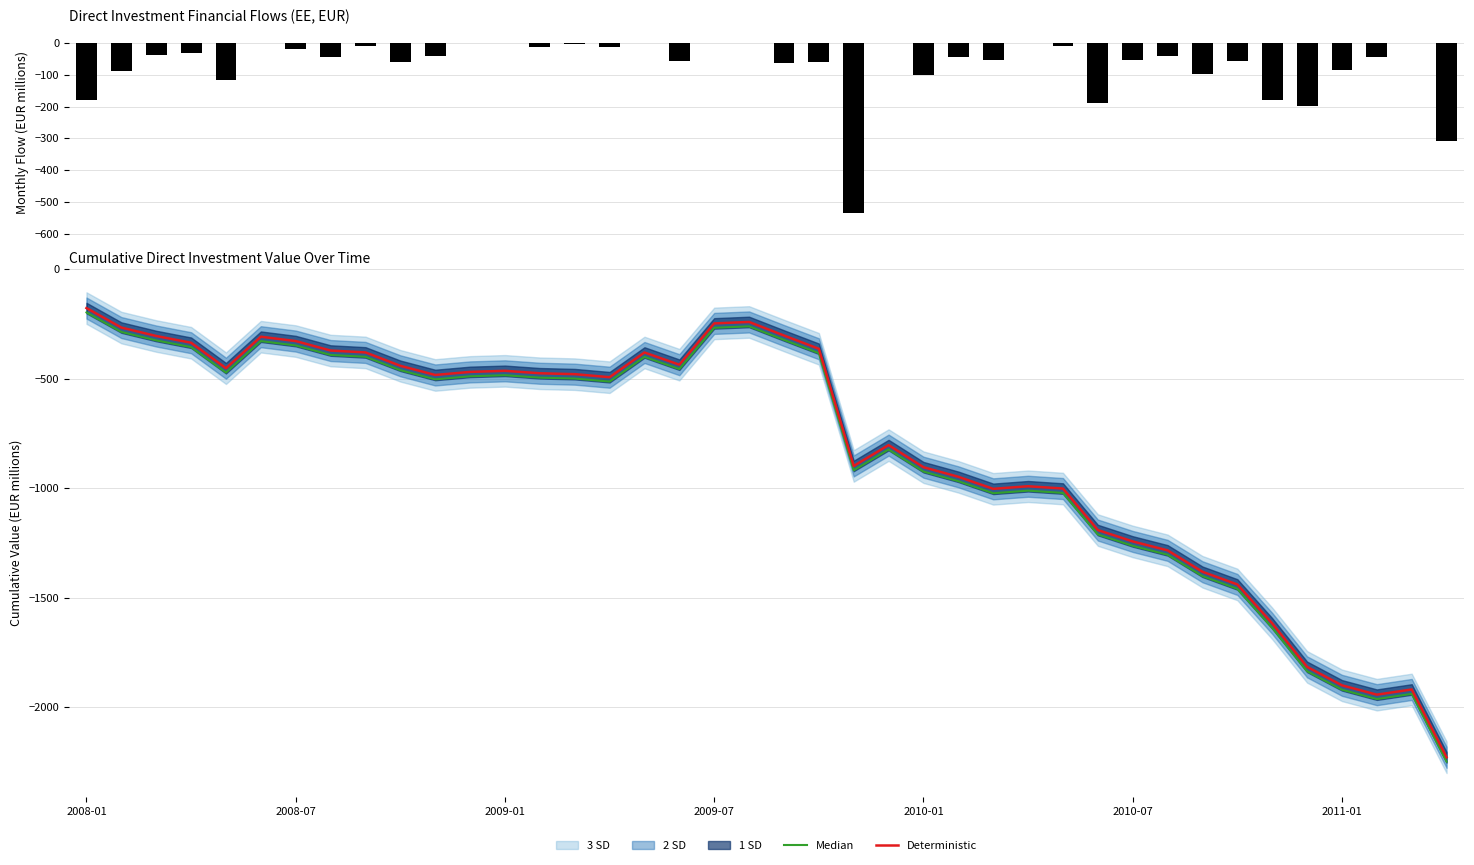

Reading left to right, list all the values displayed in this chart.

Monthly Flow: -177.7	-89.0	-38.6	-30.7	-116.3	0.0	-19.9	-43.2	-8.5	-61.1	-41.9	0.0	0.0	-11.2	-4.1	-13.9	0.0	-55.7	0.0	0.0	-61.9	-60.6	-534.9	0.0	-100.9	-43.9	-54.9	0.0	-10.5	-189.5	-52.0	-40.7	-97.7	-57.9	-177.9	-198.4	-84.3	-42.6	0.0	-309.6
Median: -197.7	-286.7	-325.3	-356.0	-472.3	-328.5	-348.4	-391.7	-400.2	-461.3	-503.2	-489.2	-484.3	-495.4	-499.5	-513.4	-400.6	-456.3	-267.8	-261.2	-323.1	-383.6	-918.5	-823.3	-924.2	-968.1	-1023.0	-1011.2	-1021.7	-1211.2	-1263.2	-1303.9	-1401.6	-1459.5	-1637.4	-1835.8	-1920.1	-1962.7	-1938.9	-2248.5
Deterministic: -177.7	-266.7	-305.3	-336.0	-452.3	-308.5	-328.4	-371.7	-380.2	-441.3	-483.2	-469.2	-464.3	-475.4	-479.5	-493.4	-380.6	-436.3	-247.8	-241.2	-303.1	-363.6	-898.5	-803.3	-904.2	-948.1	-1003.0	-991.2	-1001.7	-1191.2	-1243.2	-1283.9	-1381.6	-1439.5	-1617.4	-1815.8	-1900.1	-1942.7	-1918.9	-2228.5